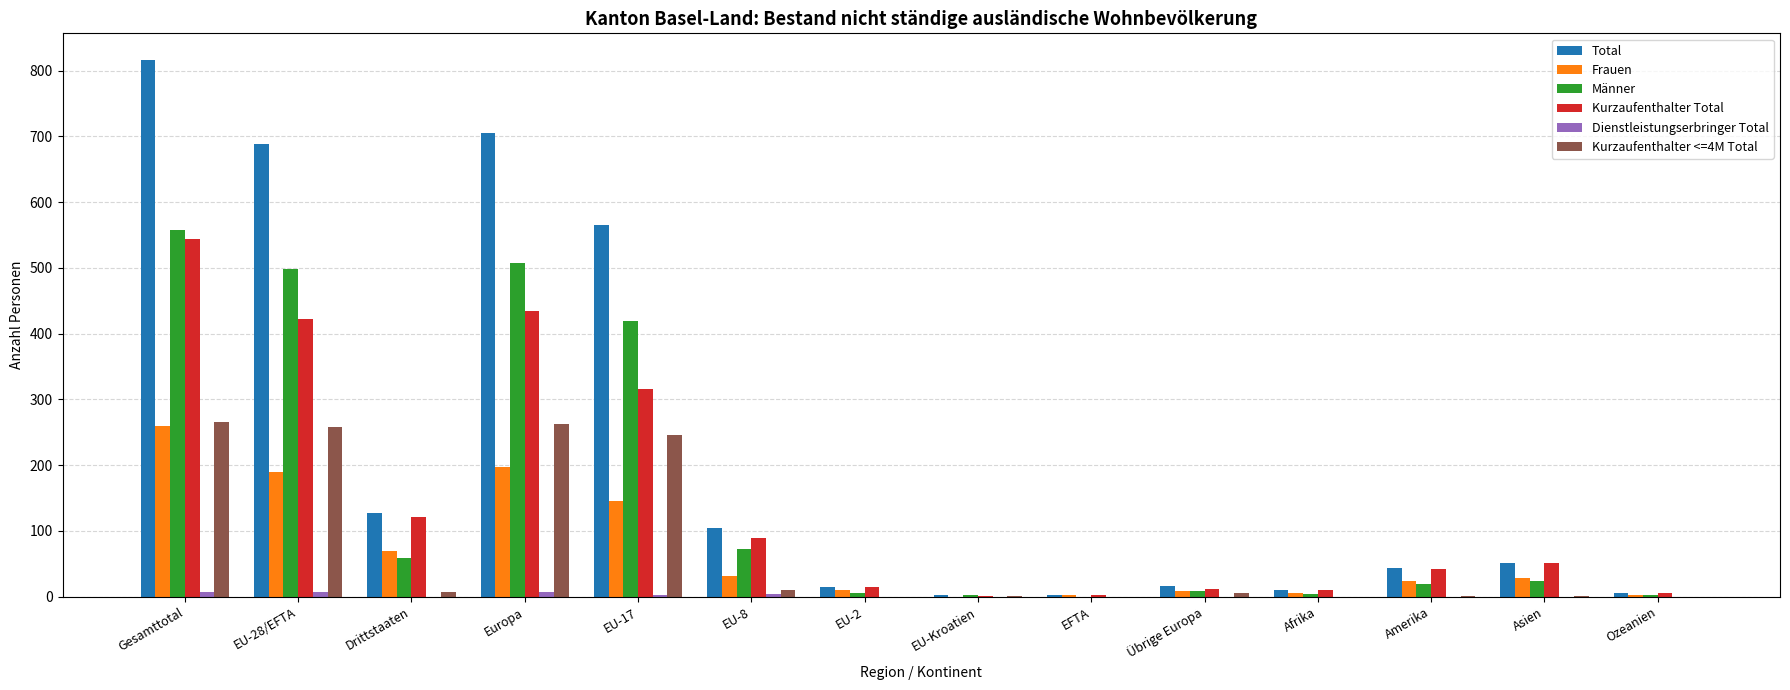

How many series are shown in this chart?

6